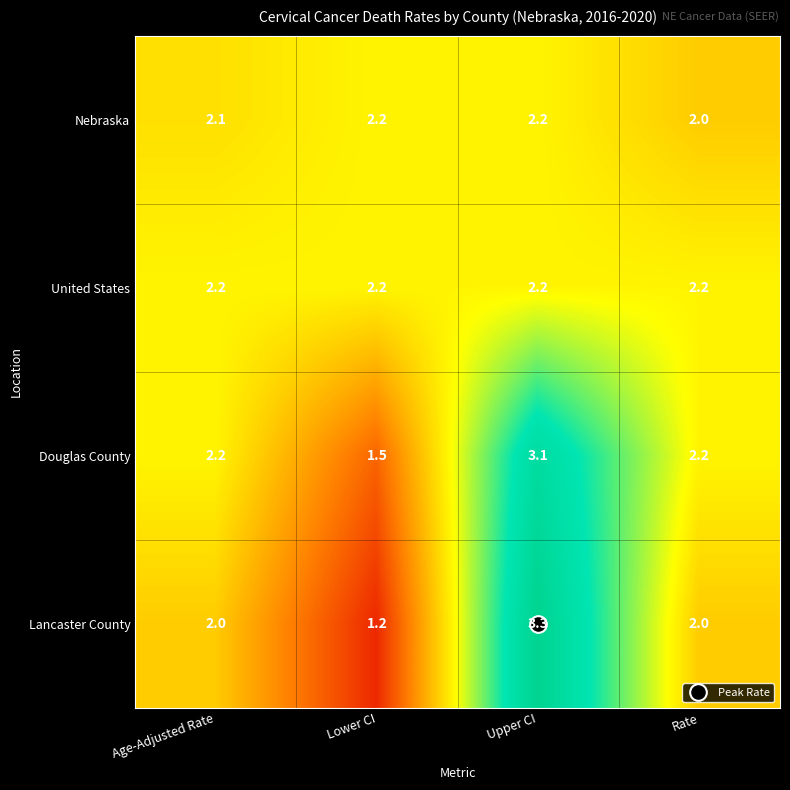

What is the highest value of the Lancaster County series?

3.3